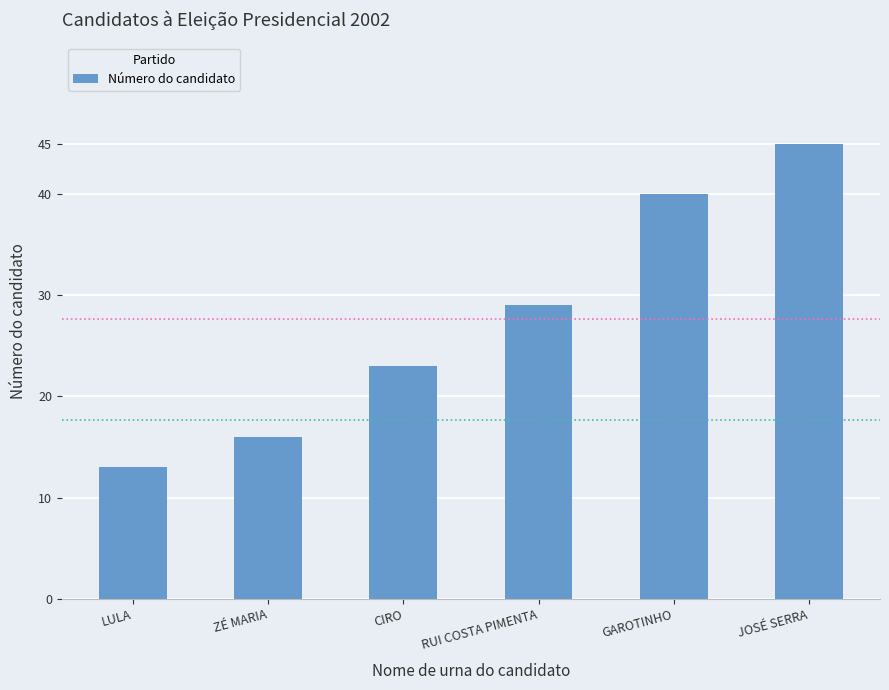

At which category does the chart reach its minimum across all series?

LULA